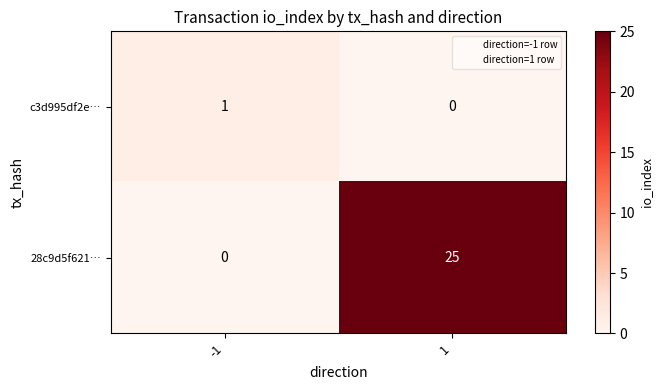

What is the maximum value shown in the chart?

25